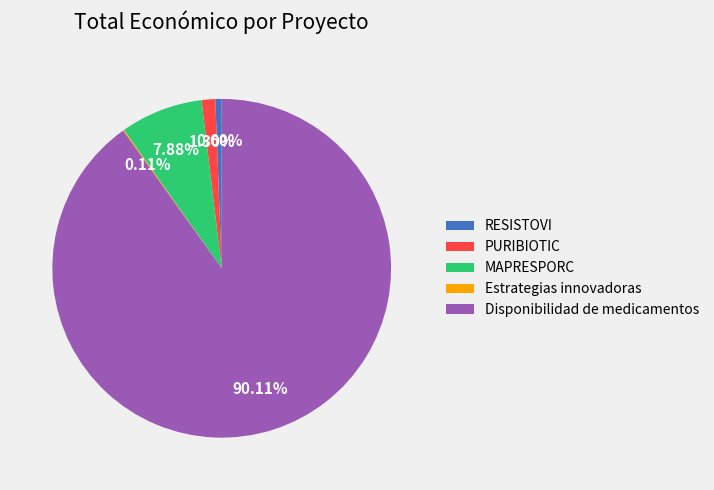

What is the majority slice?

Disponibilidad de medicamentos